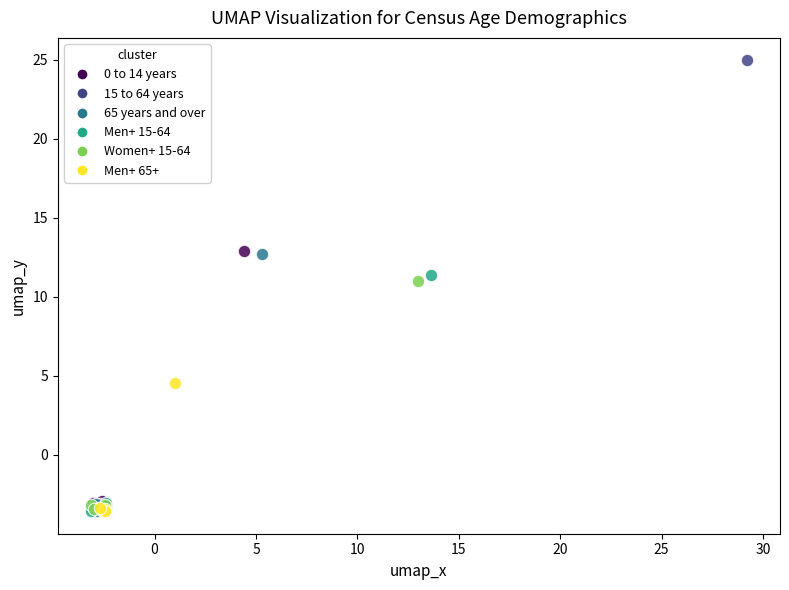

Which series has the largest Y range (max minus min)?

15 to 64 years